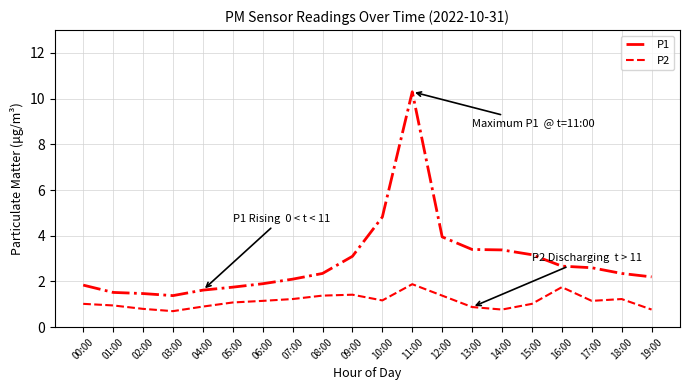

Is this an area chart (filled region under the line)?

No